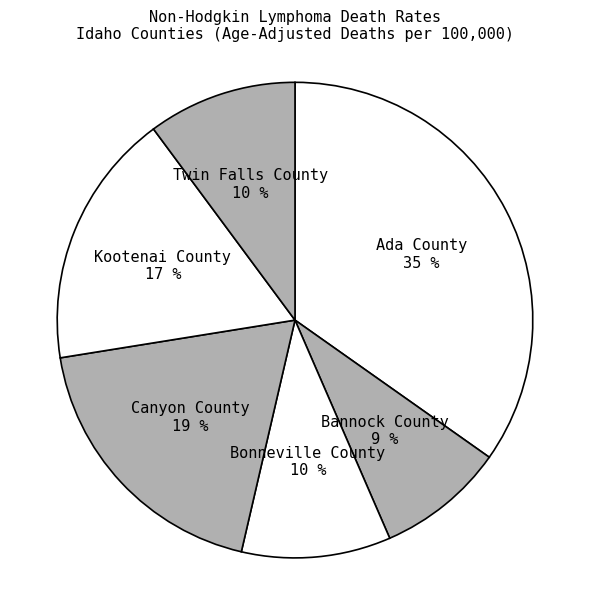

Approximately how many times larger is the value at Canyon County compared to Twin Falls County?

1.9